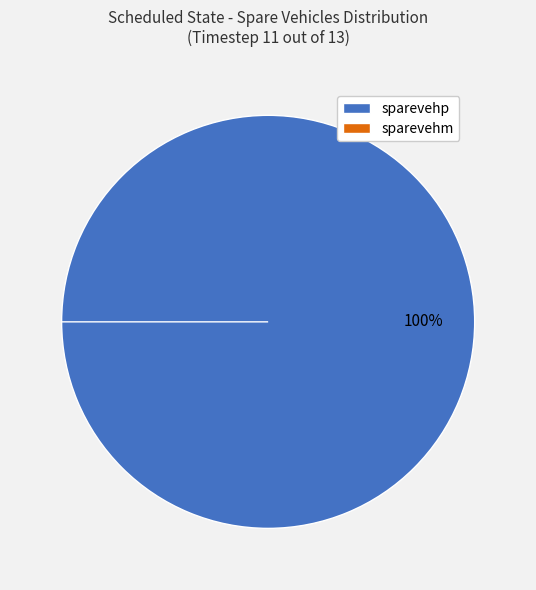

Is it true that sparevehm is 13% of the pie?

False